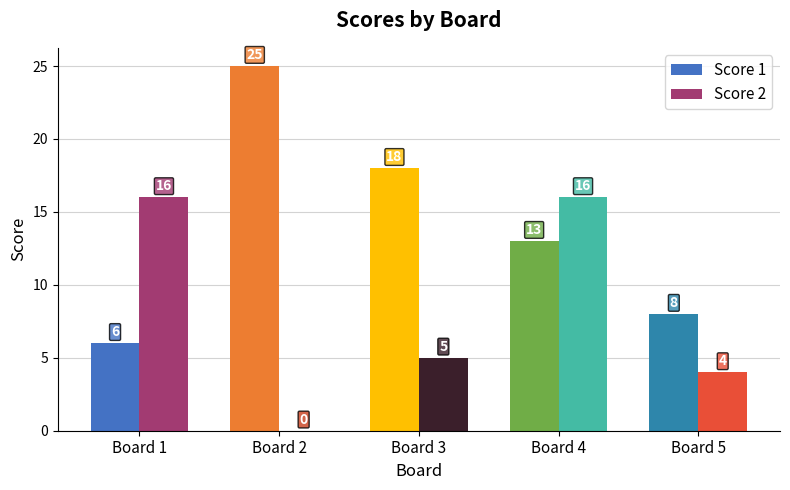

At which label does Score 1 first exceed 13?

Board 2